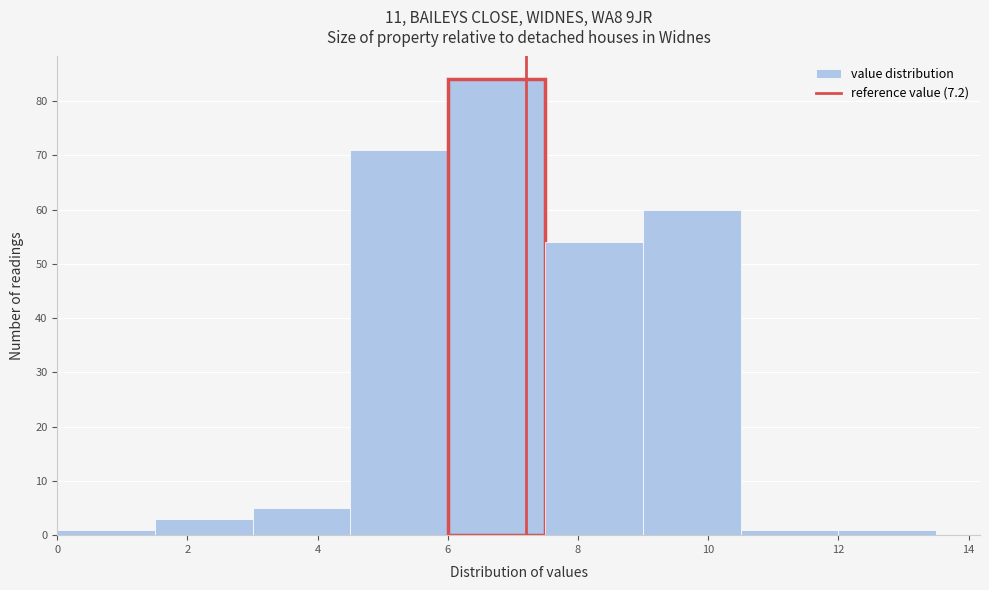

Over which range of the x-axis is the bar tallest?

6.0 to 7.5